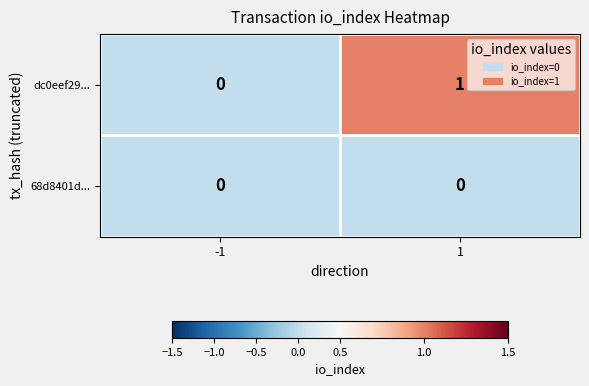

Reading left to right, extract all data points from this chart.

dc0eef29...: 0	1
68d8401d...: 0	0